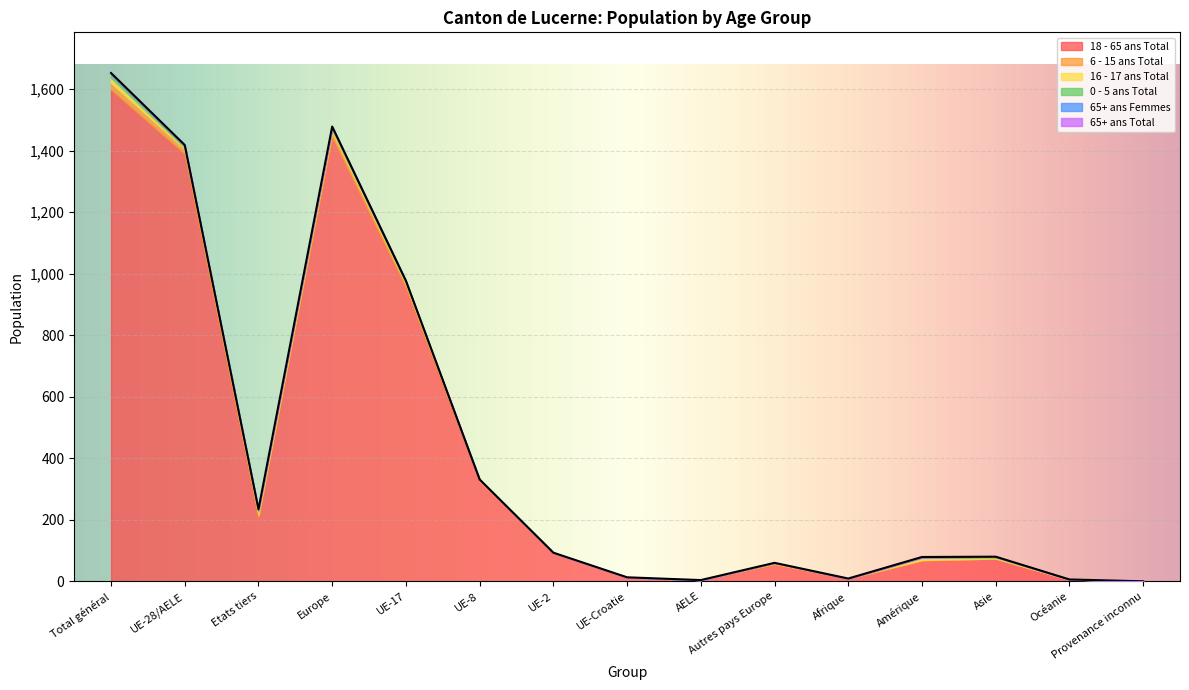

At how many categories does at least one series exceed 200?

6